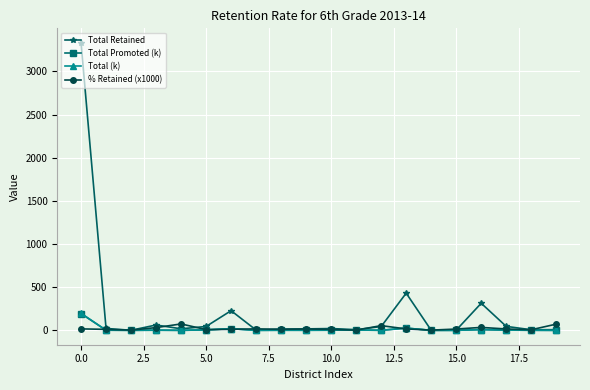

Which series has the widest spread of values?

Total Retained